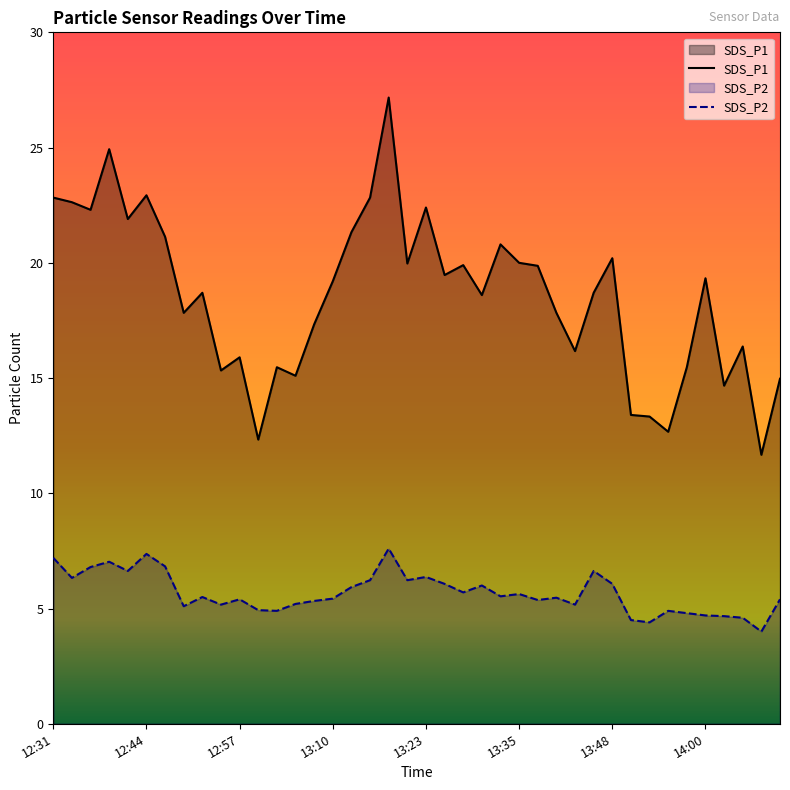

Reading left to right, transcribe all the data shown in this chart.

SDS_P1: 22.8	22.6	22.3	24.9	21.9	22.9	21.1	17.8	18.7	15.3	15.9	12.3	15.5	15.1	17.3	19.2	21.3	22.8	27.2	20.0	22.4	19.5	19.9	18.6	20.8	20.0	19.9	17.8	16.2	18.7	20.2	13.4	13.3	12.7	15.5	19.3	14.7	16.4	11.7	15.0
SDS_P2: 7.2	6.3	6.8	7.0	6.6	7.4	6.8	5.1	5.5	5.2	5.4	4.9	4.9	5.2	5.3	5.4	5.9	6.2	7.6	6.2	6.4	6.1	5.7	6.0	5.5	5.6	5.4	5.5	5.2	6.6	6.1	4.5	4.4	4.9	4.8	4.7	4.7	4.6	4.0	5.4